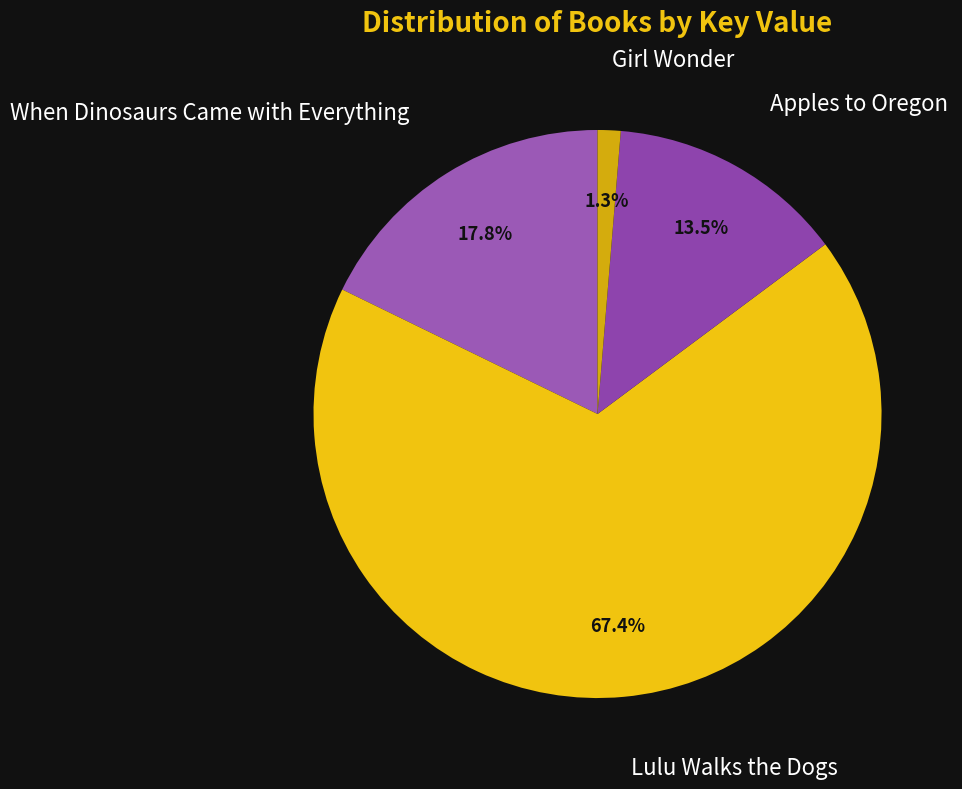

How many segments does this pie chart have?

4